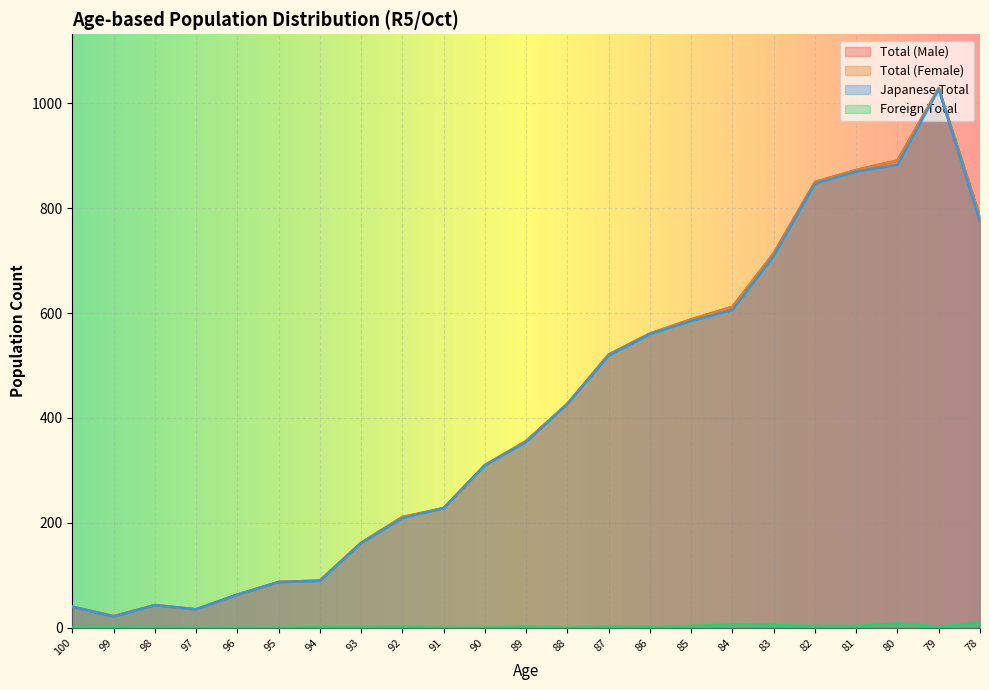

The value of Foreign Total at 93 is 2. True or false?

False